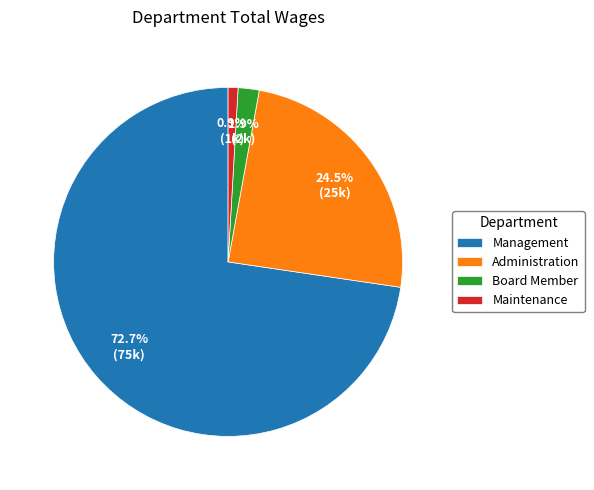

Which has a higher value, Administration or Board Member?

Administration